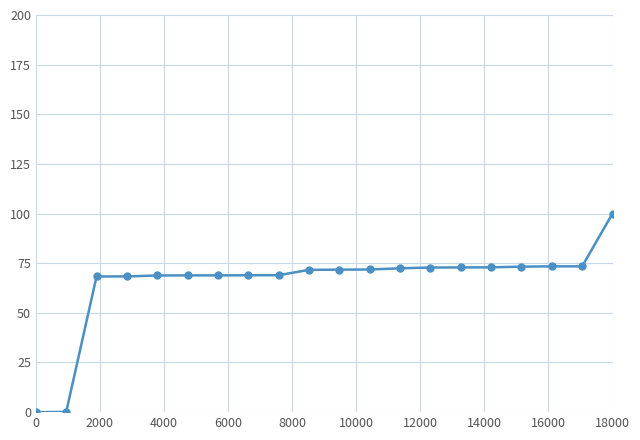

What is the greatest value displayed?

100.0